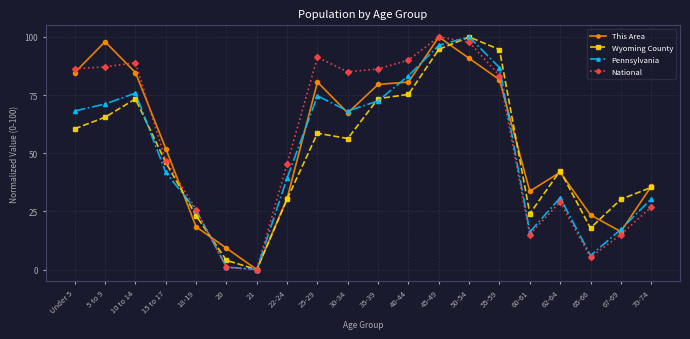

At which label does Pennsylvania reach its minimum?

21